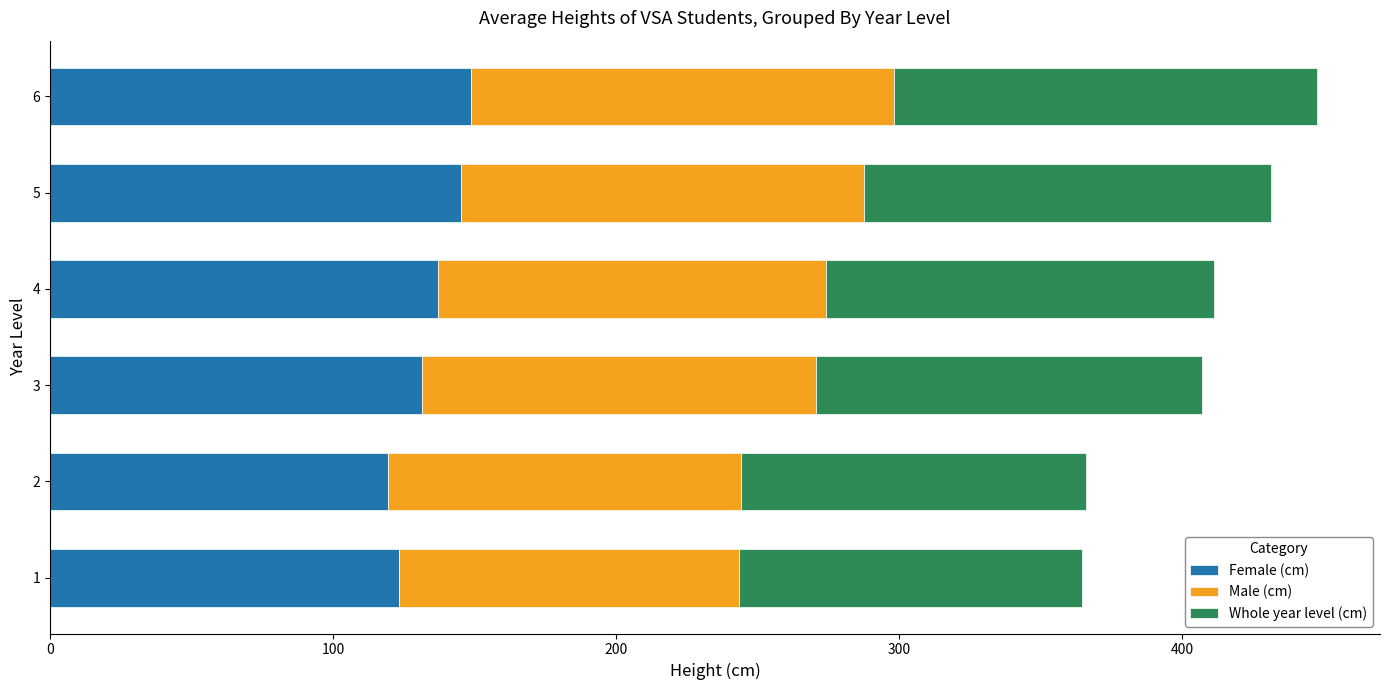

What is the sum of all Female (cm) values?

805.2